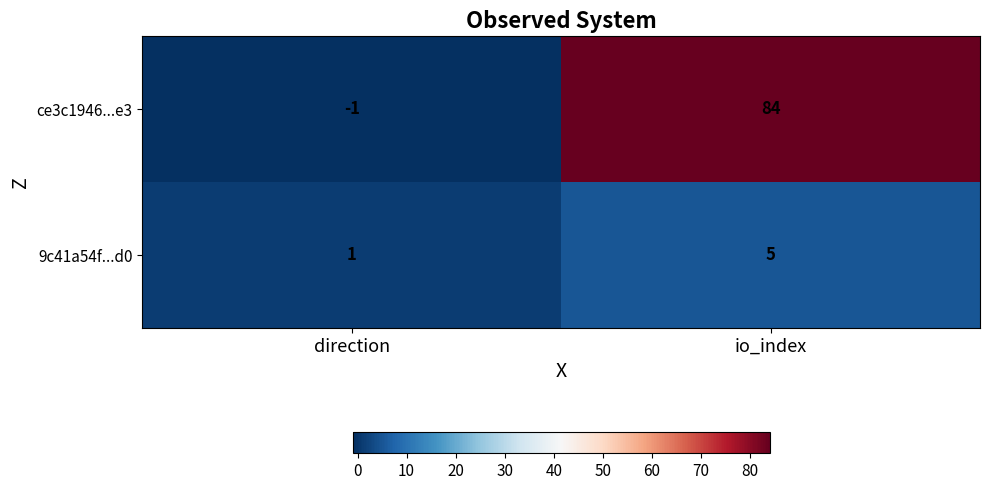

Which category has the highest value across all series?

io_index